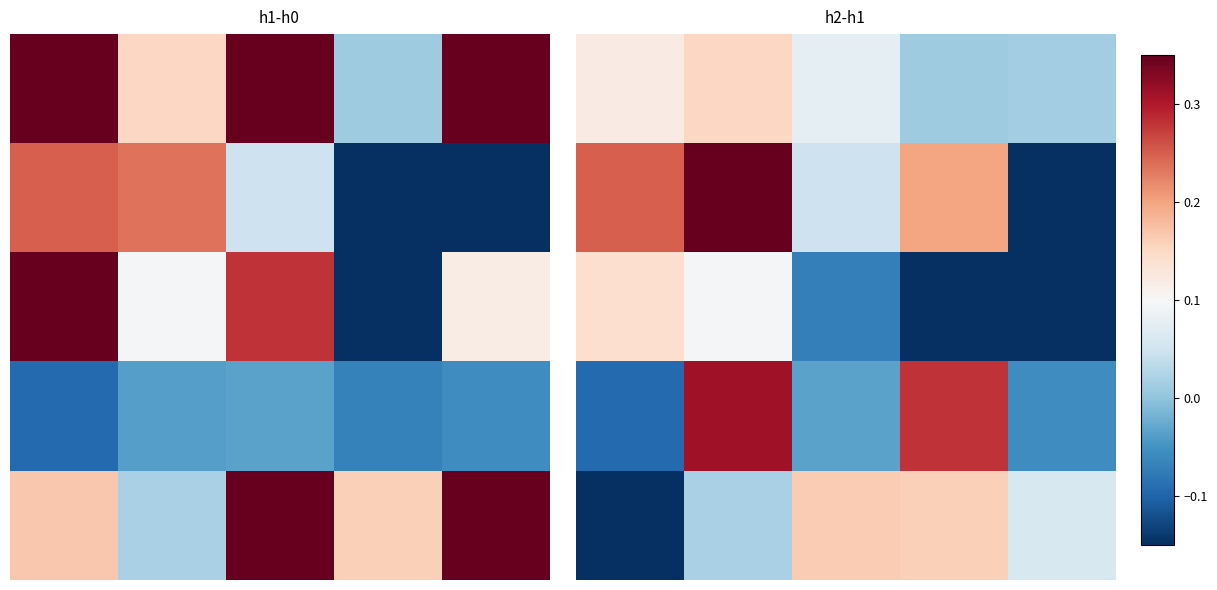

Which label corresponds to the smallest value in the chart?

4